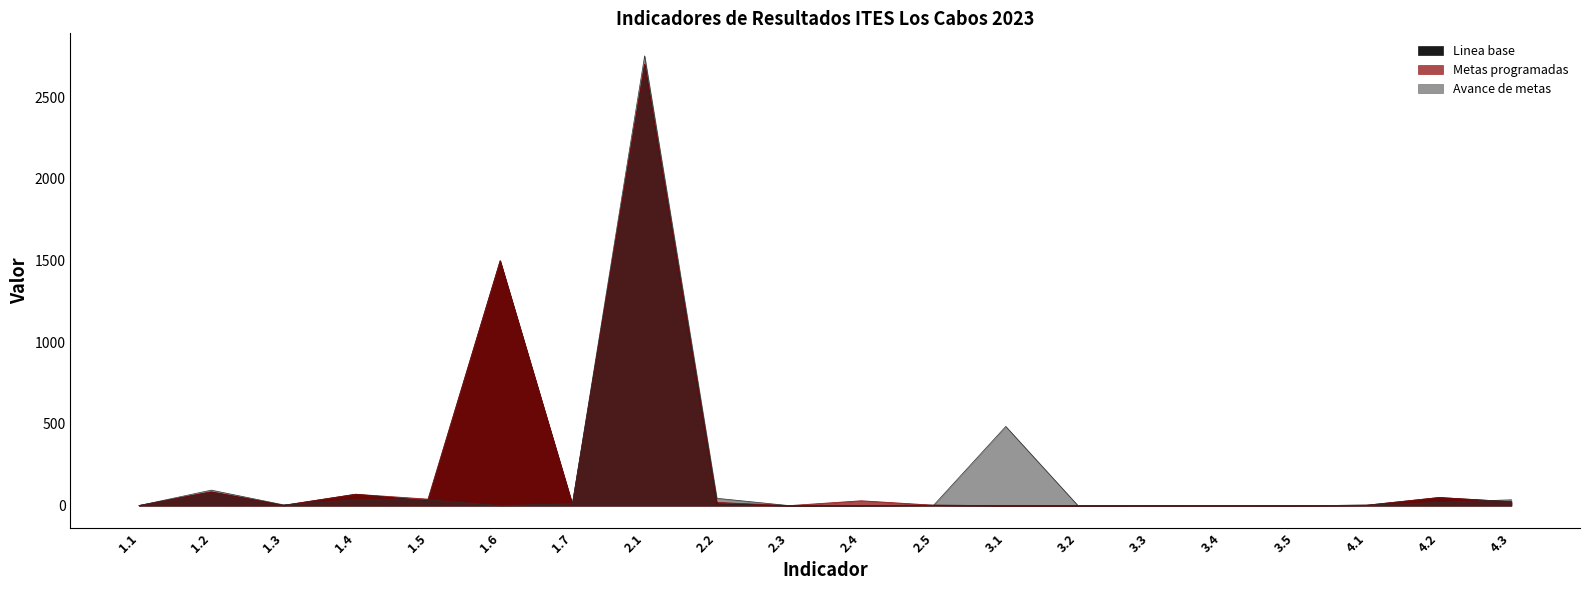

Reading left to right, list all the values displayed in this chart.

Linea base: 0.7	84.0	2.0	70.0	30.0	1500.0	9.0	2702.0	11.0	0.3	1.0	3.0	0.5	0.1	0.2	1.0	0.1	3.0	50.0	24.0
Metas programadas: 0.7	84.0	2.0	70.0	40.0	1500.0	9.0	2702.0	20.0	0.3	30.0	3.0	0.5	0.1	0.2	1.0	0.1	3.0	50.0	24.0
Avance de metas: 0.7	95.0	5.0	35.0	36.0	0.0	12.0	2754.0	45.0	0.3	0.0	2.0	485.0	0.1	0.2	0.5	0.1	3.0	20.0	36.0